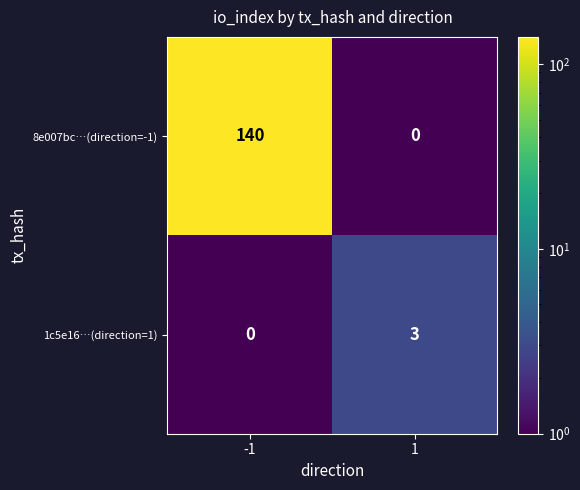

At how many categories does at least one series exceed 18?

1